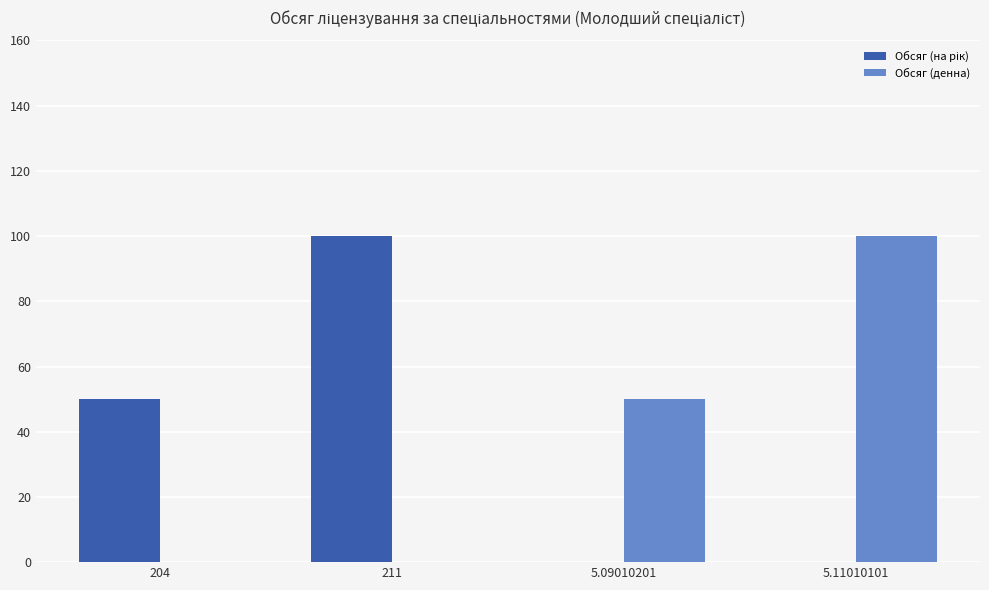

Does the chart contain stacked bars?

No